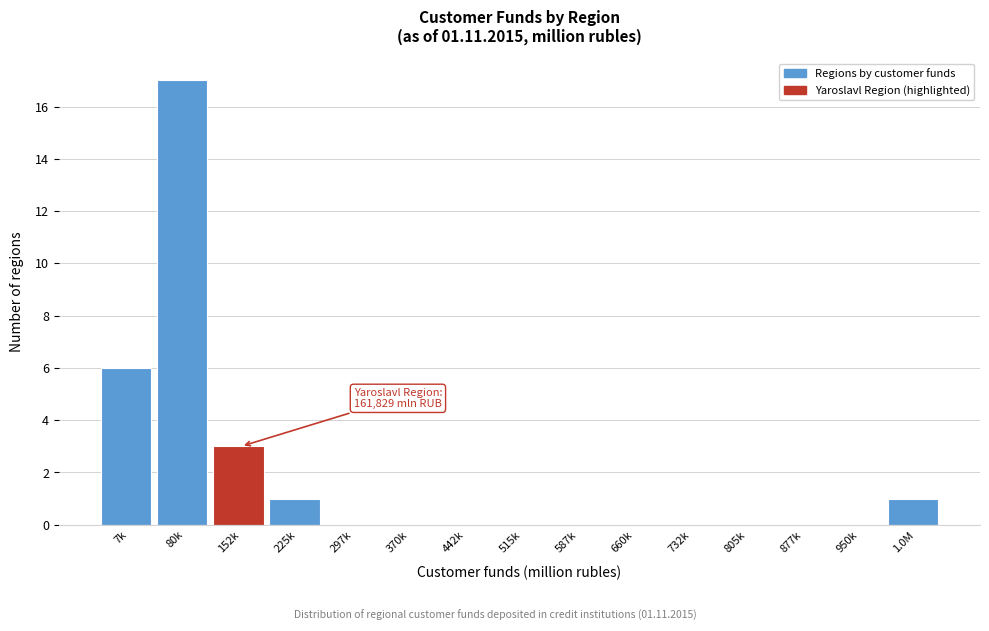

Reading left to right, list all the values displayed in this chart.

7k=6	80k=17	152k=3	225k=1	297k=0	370k=0	442k=0	515k=0	587k=0	660k=0	732k=0	805k=0	877k=0	950k=0	1.0M=1